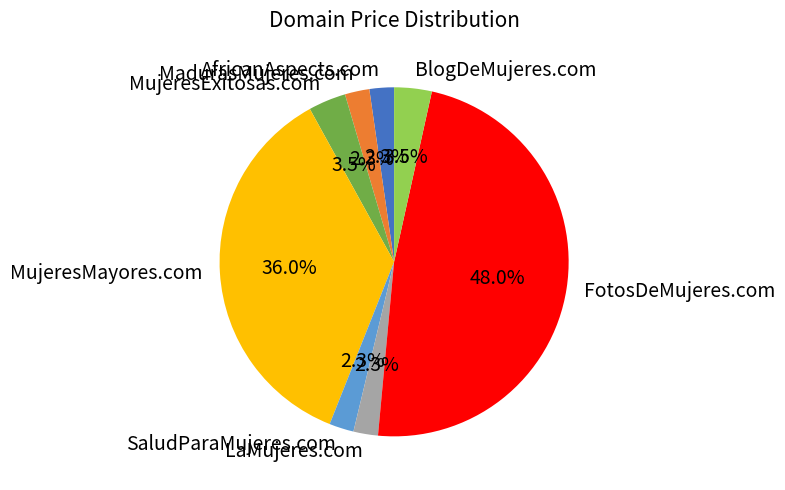

Which category has the biggest portion of the pie?

FotosDeMujeres.com